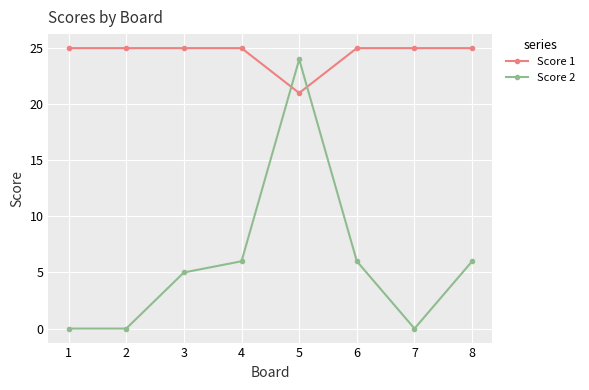

Reading right to left, list all the values displayed in this chart.

Score 1: 8=25	7=25	6=25	5=21	4=25	3=25	2=25	1=25
Score 2: 8=6	7=0	6=6	5=24	4=6	3=5	2=0	1=0